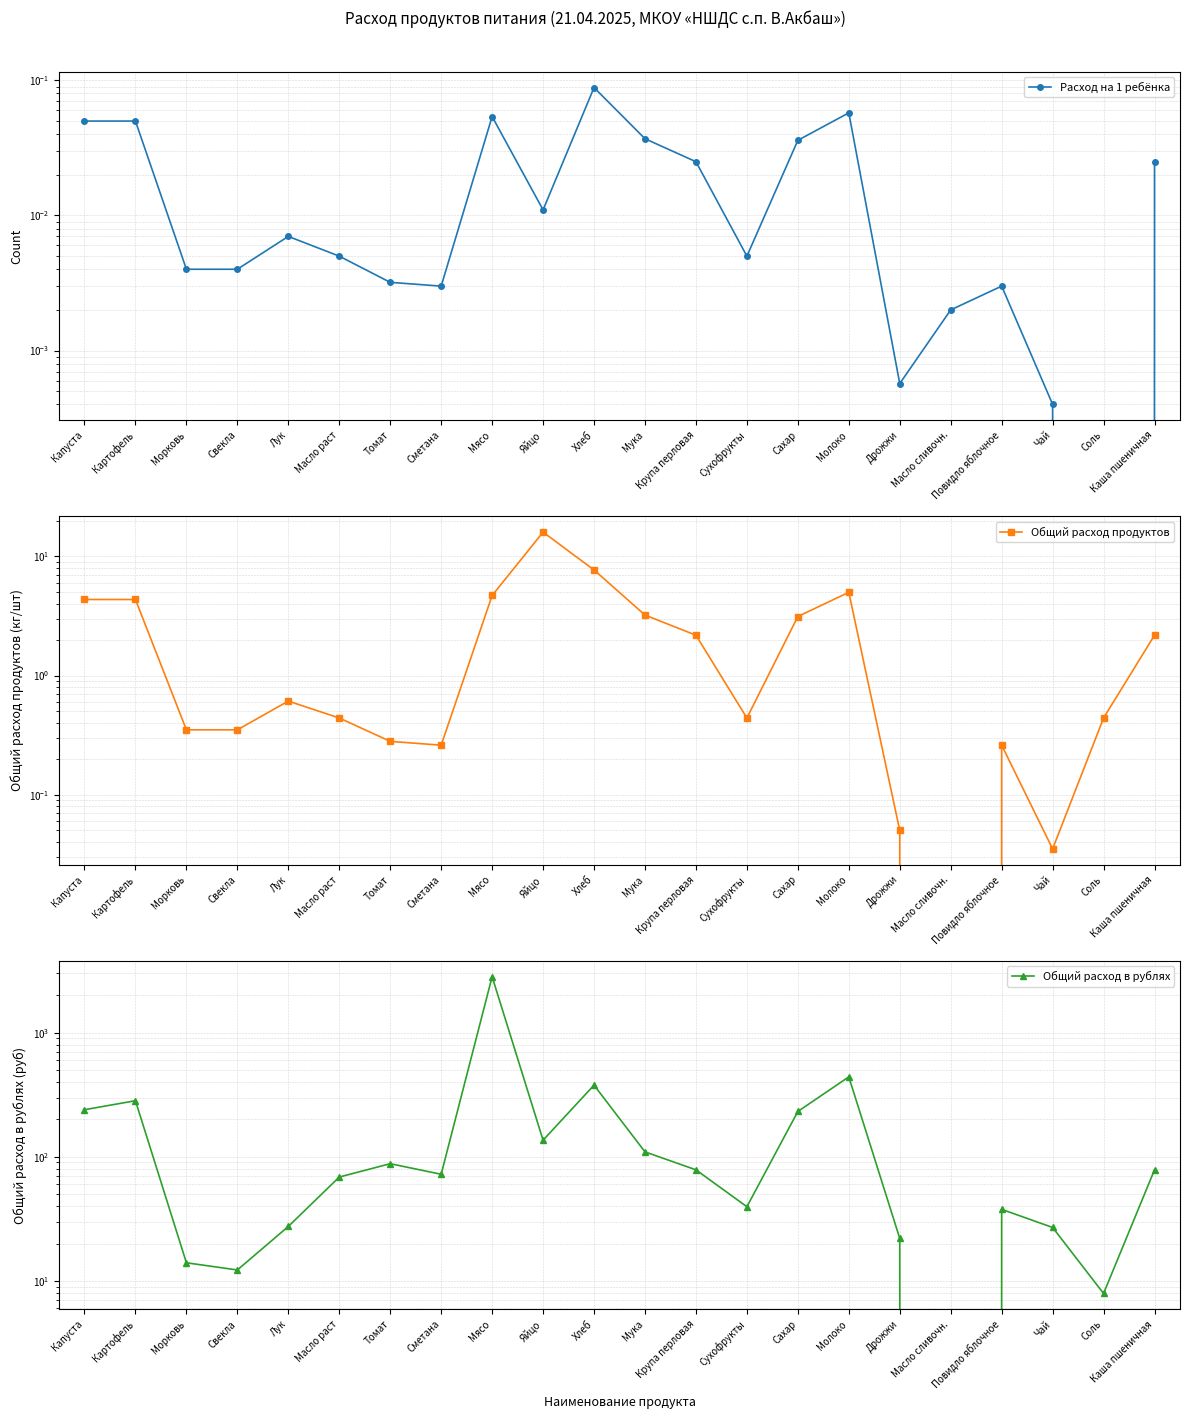

Rank the categories by Расход на 1 ребёнка value from highest to lowest.

Хлеб, Молоко, Мясо, Капуста, Картофель, Мука, Сахар, Крупа перловая, Каша пшеничная, Яйцо, Лук, Масло раст, Сухофрукты, Морковь, Свекла, Томат, Сметана, Повидло яблочное, Масло сливочн., Дрожжи, Чай, Соль